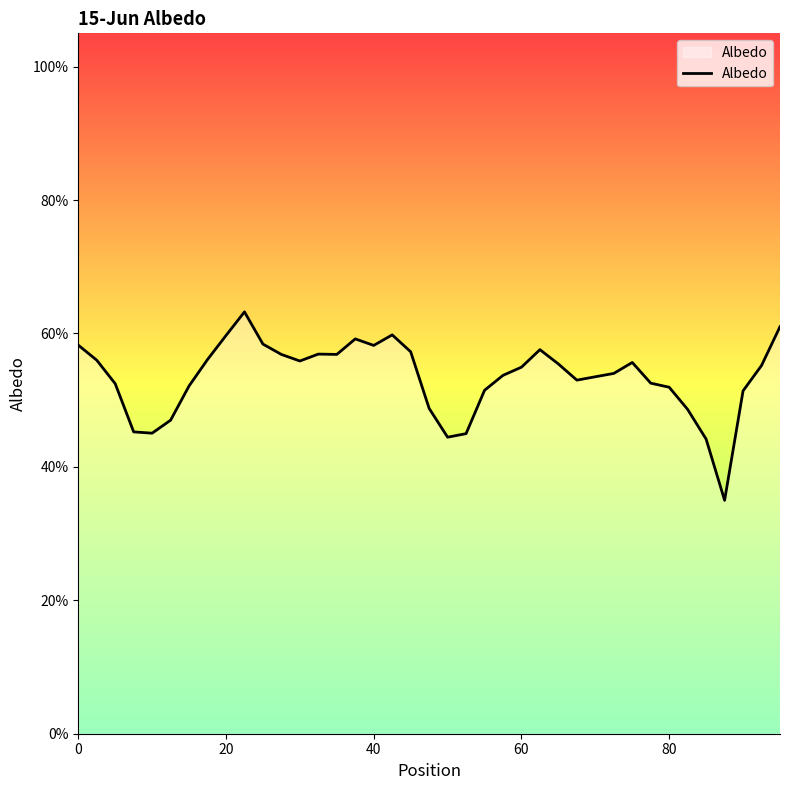

What is the greatest value displayed?

0.6